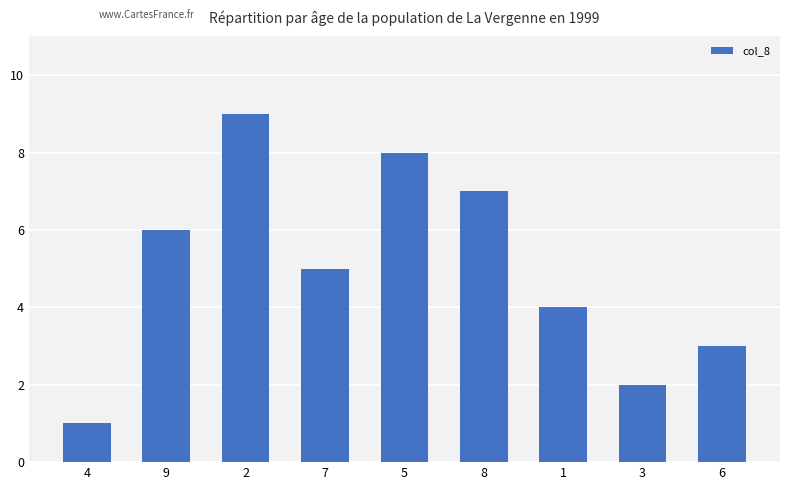

Reading left to right, transcribe all the data shown in this chart.

4=1	9=6	2=9	7=5	5=8	8=7	1=4	3=2	6=3